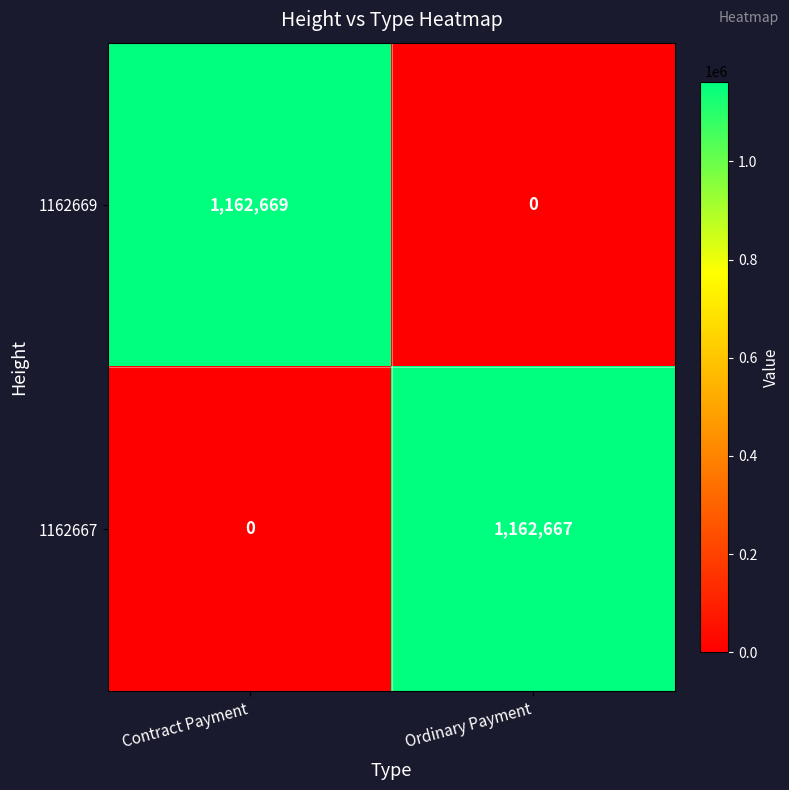

Reading left to right, extract all data points from this chart.

1162669: 1162669	0
1162667: 0	1162667